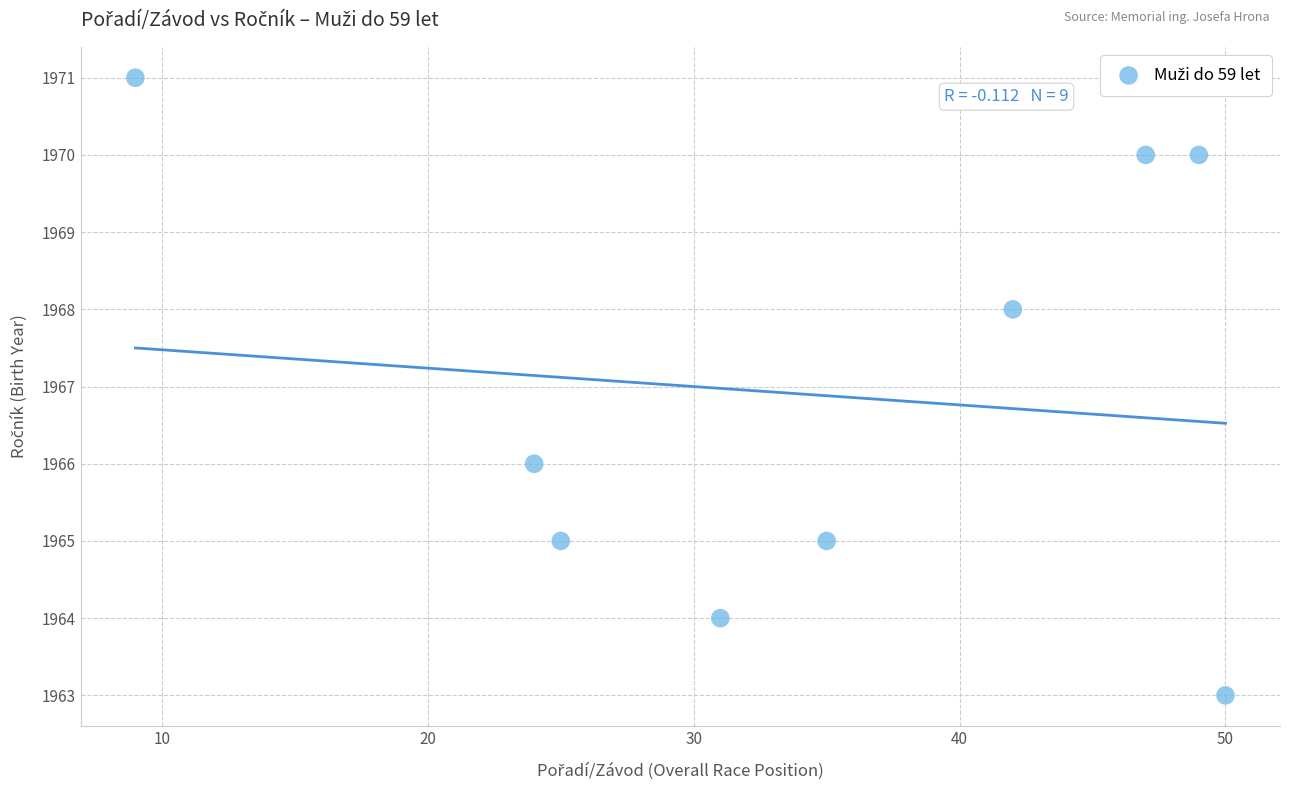

What is the average Y value?

1967